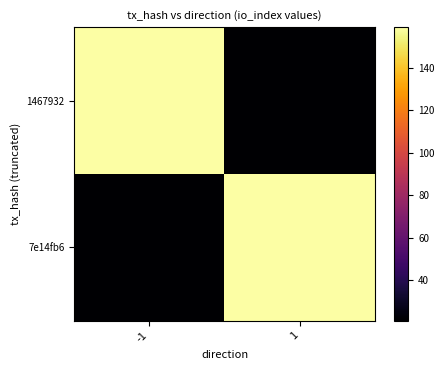

How many categories are shown in the chart?

2